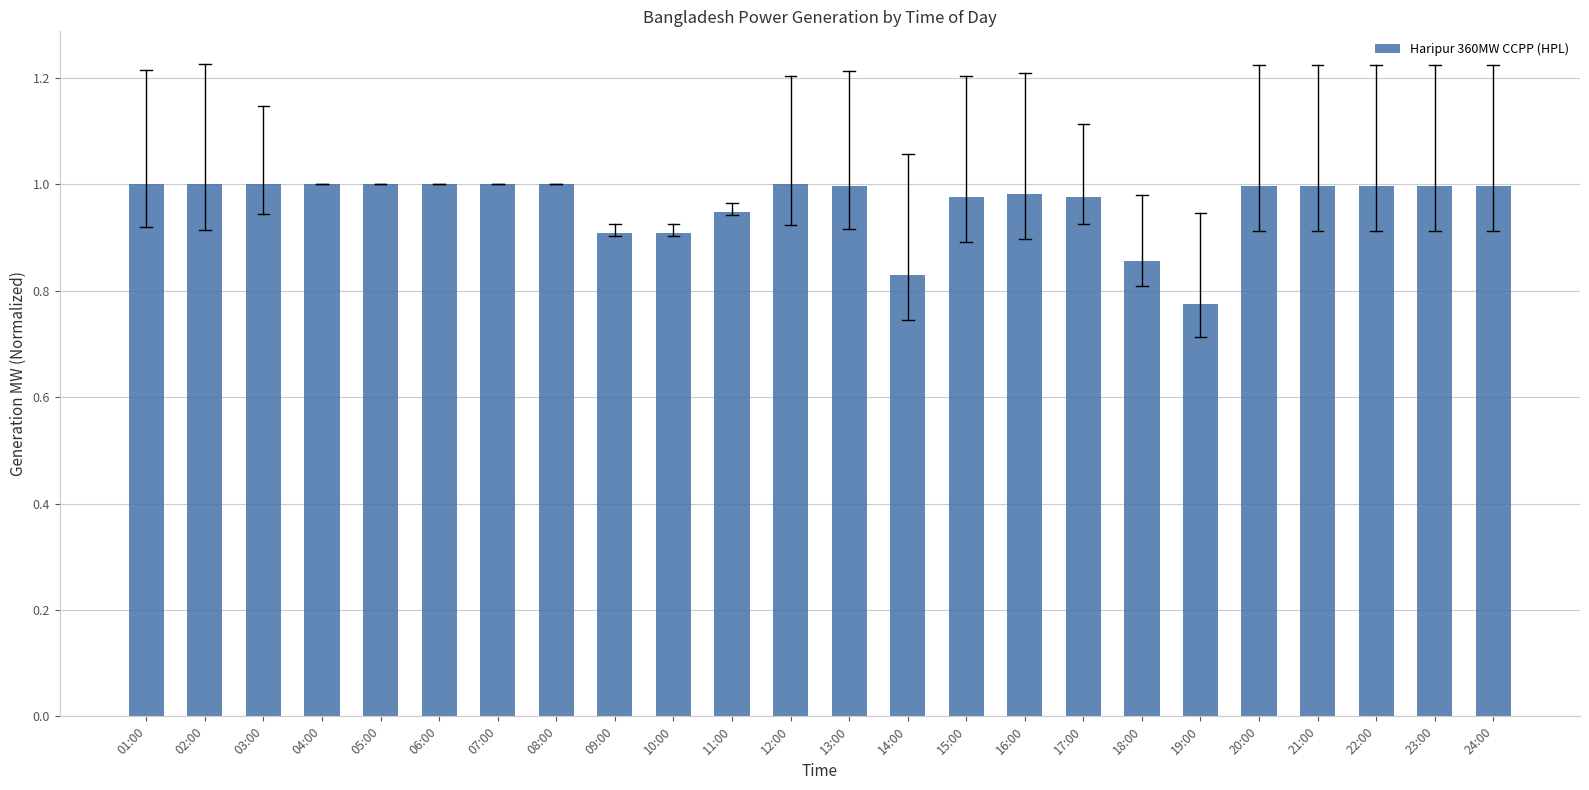

Which category has the lowest value across all series?

19:00